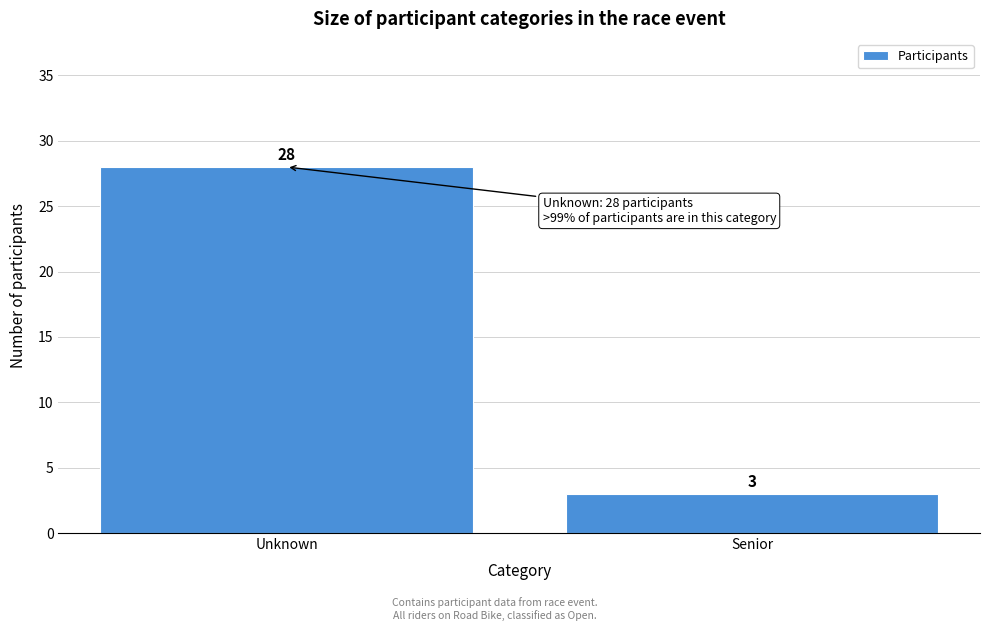

Reading left to right, extract all data points from this chart.

Unknown=28	Senior=3